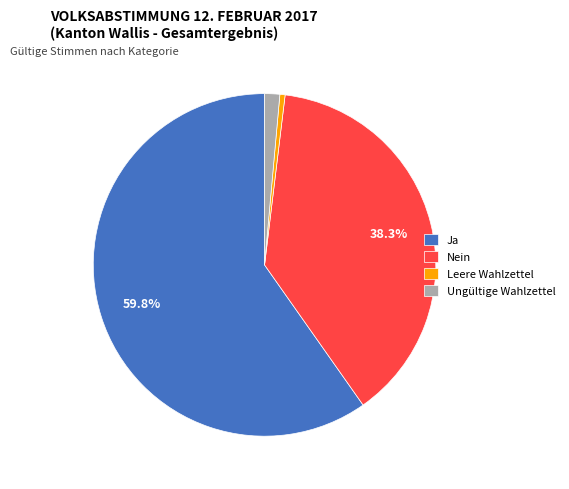

Is it true that Leere Wahlzettel is 9% of the pie?

False